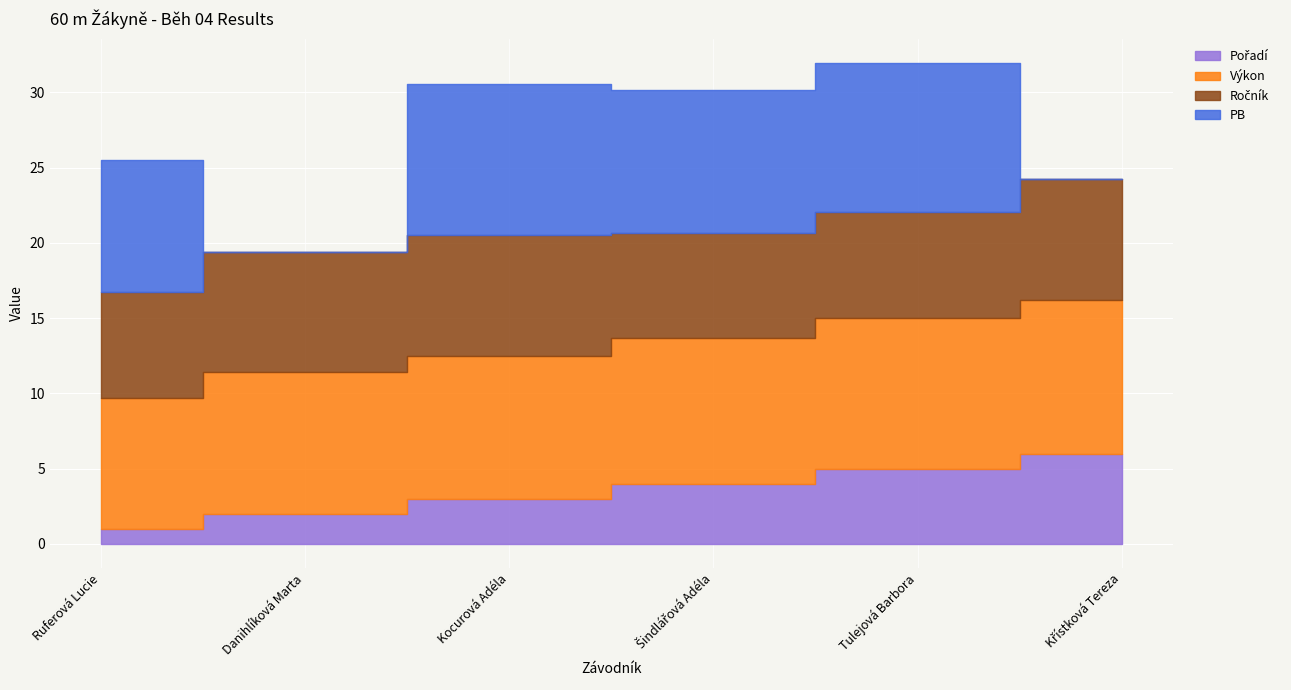

How many lines are shown in the chart?

4